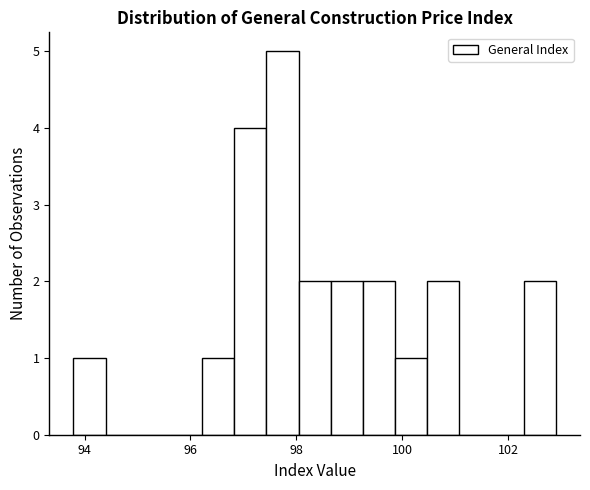

Read against the x-axis, roughly where is the centre of the tallest bar?

97.8